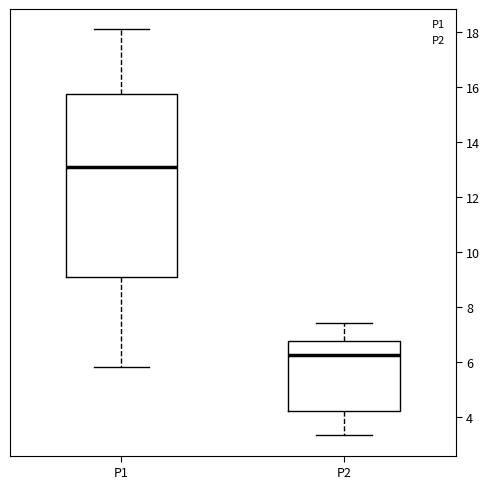

Reading left to right, read every box against the y-axis: the position of its median line, the range the box covers, and the ends of its whiskers. The values are not printed on the chart, so give them approximately, as read against the axis.

P1: median 13.0, box 9.0 to 15.8, whiskers 5.8 to 18.0
P2: median 6.2, box 4.2 to 6.8, whiskers 3.4 to 7.4